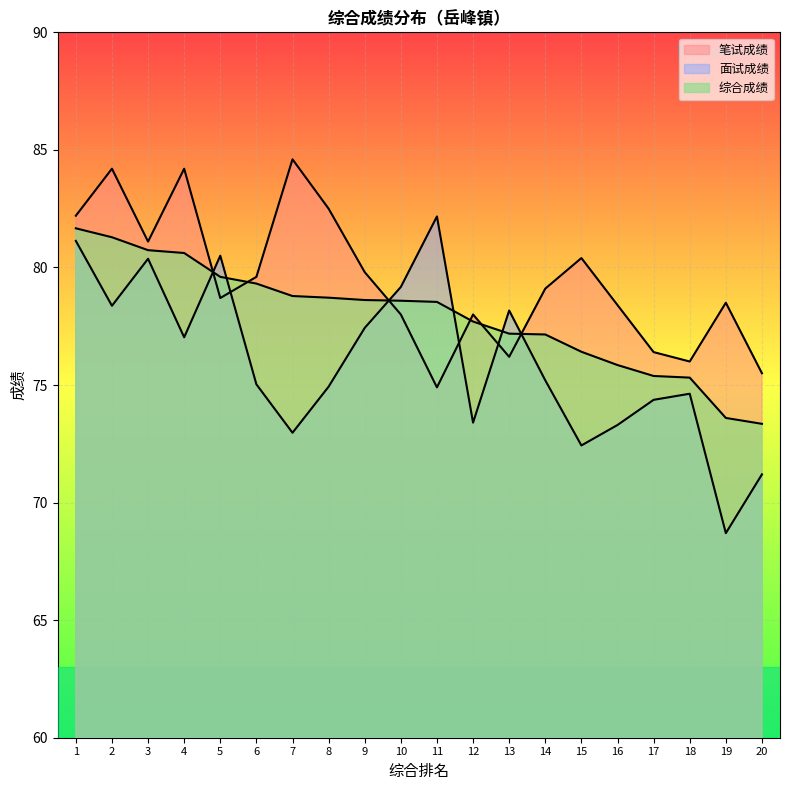

Which series has the largest range (max minus min)?

面试成绩